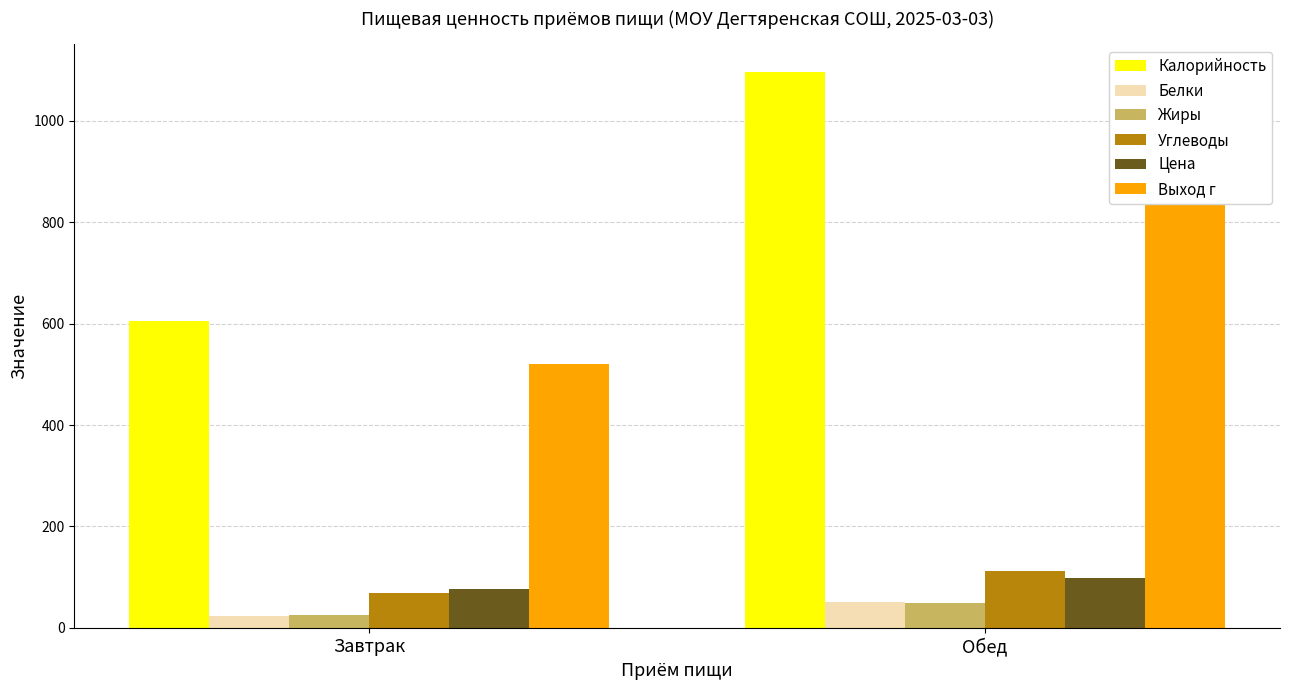

What is the spread (max minus min) of values at Завтрак?

580.7